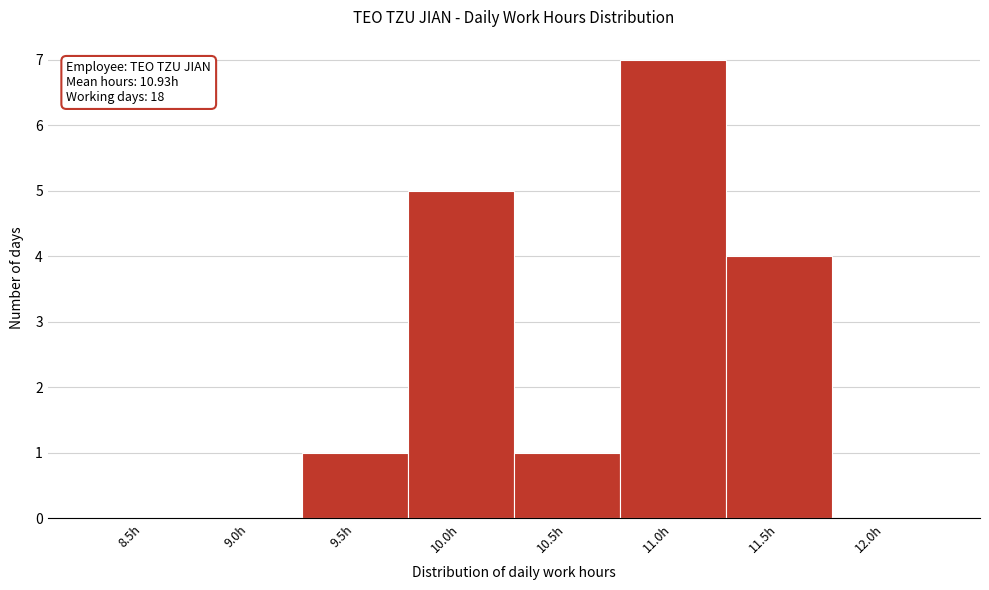

Reading right to left, extract all data points from this chart.

12.0h=0	11.5h=4	11.0h=7	10.5h=1	10.0h=5	9.5h=1	9.0h=0	8.5h=0